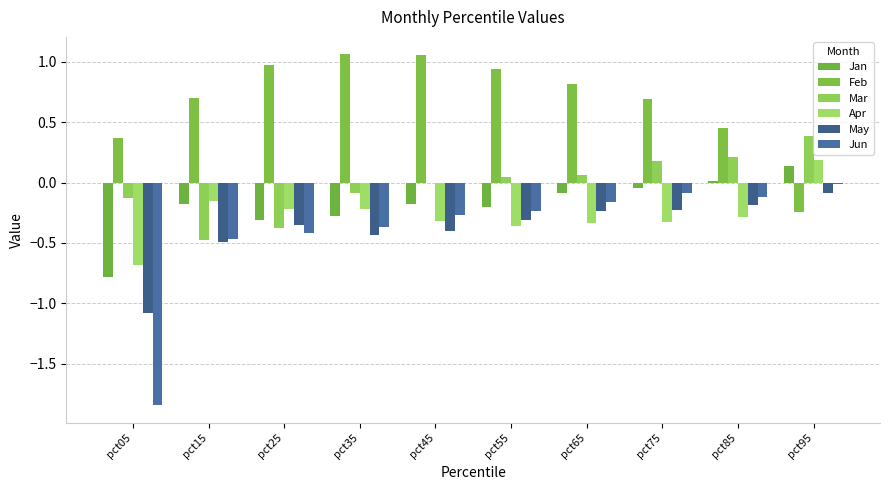

Reading left to right, what are all the values shown in this chart?

Jan: pct05=-0.8	pct15=-0.2	pct25=-0.3	pct35=-0.3	pct45=-0.2	pct55=-0.2	pct65=-0.1	pct75=-0.0	pct85=0.0	pct95=0.1
Feb: pct05=0.4	pct15=0.7	pct25=1.0	pct35=1.1	pct45=1.1	pct55=0.9	pct65=0.8	pct75=0.7	pct85=0.5	pct95=-0.2
Mar: pct05=-0.1	pct15=-0.5	pct25=-0.4	pct35=-0.1	pct45=0.0	pct55=0.0	pct65=0.1	pct75=0.2	pct85=0.2	pct95=0.4
Apr: pct05=-0.7	pct15=-0.1	pct25=-0.2	pct35=-0.2	pct45=-0.3	pct55=-0.4	pct65=-0.3	pct75=-0.3	pct85=-0.3	pct95=0.2
May: pct05=-1.1	pct15=-0.5	pct25=-0.4	pct35=-0.4	pct45=-0.4	pct55=-0.3	pct65=-0.2	pct75=-0.2	pct85=-0.2	pct95=-0.1
Jun: pct05=-1.8	pct15=-0.5	pct25=-0.4	pct35=-0.4	pct45=-0.3	pct55=-0.2	pct65=-0.2	pct75=-0.1	pct85=-0.1	pct95=-0.0